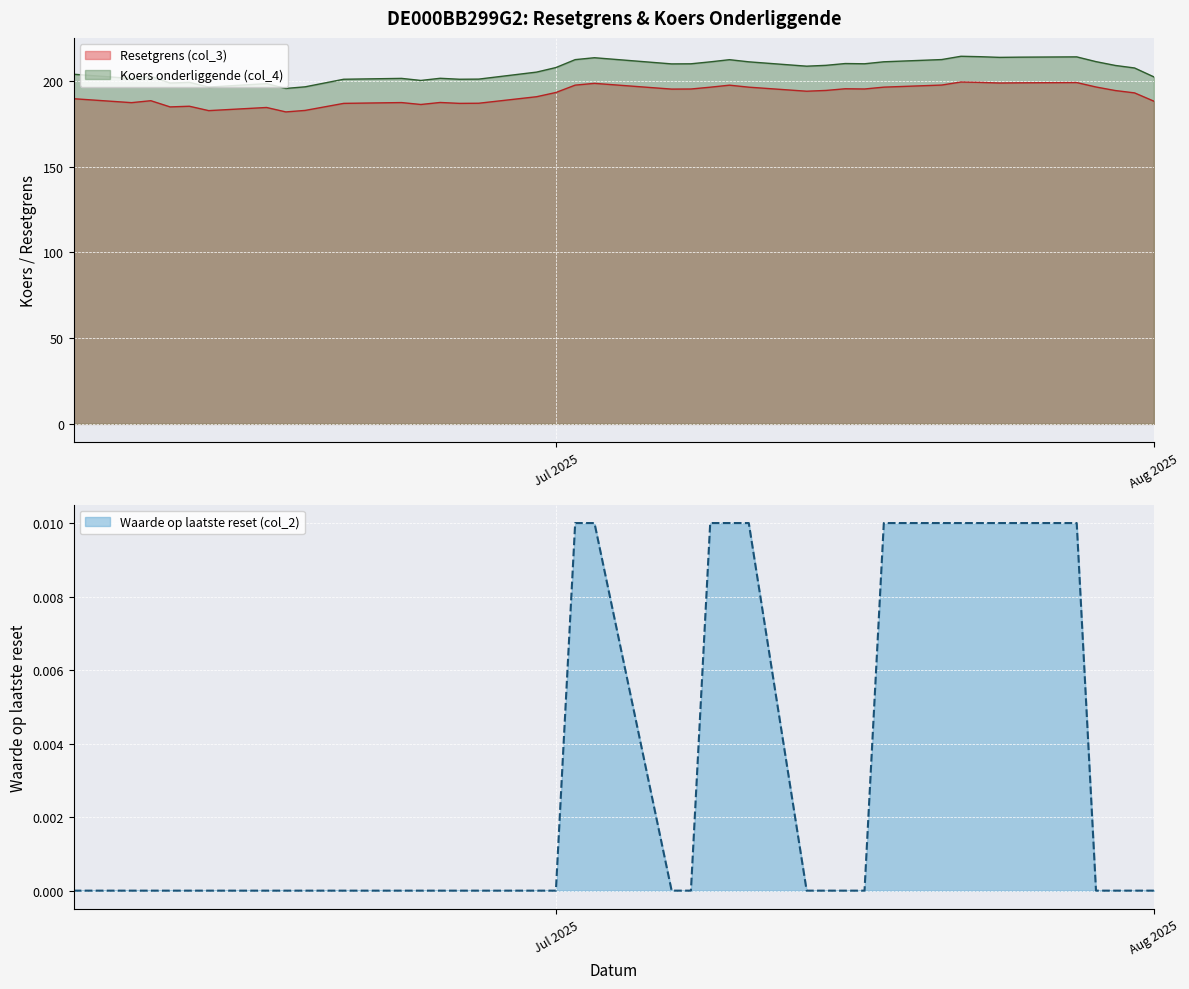

True or false: Koers onderliggende (col_4) and Resetgrens (col_3) intersect in this chart.

False